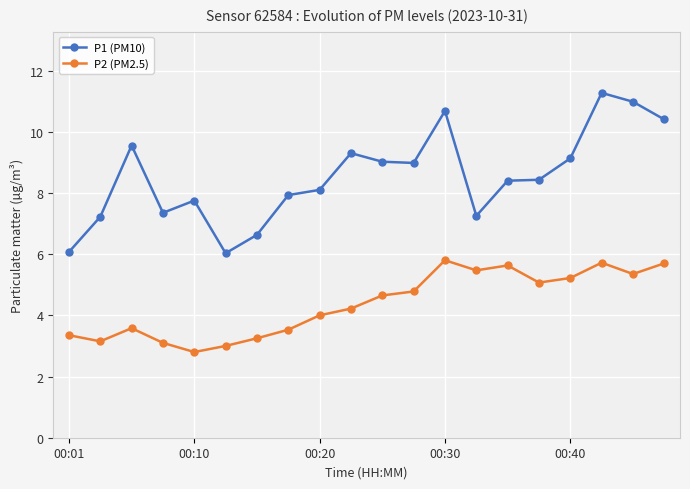

What is the difference between the maximum and minimum values in the P2 (PM2.5) series?

3.0